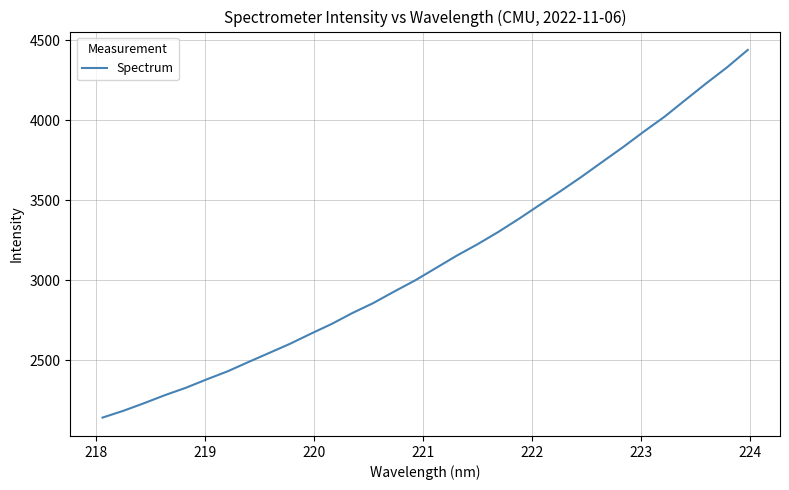

What is the smallest value displayed?

2140.4